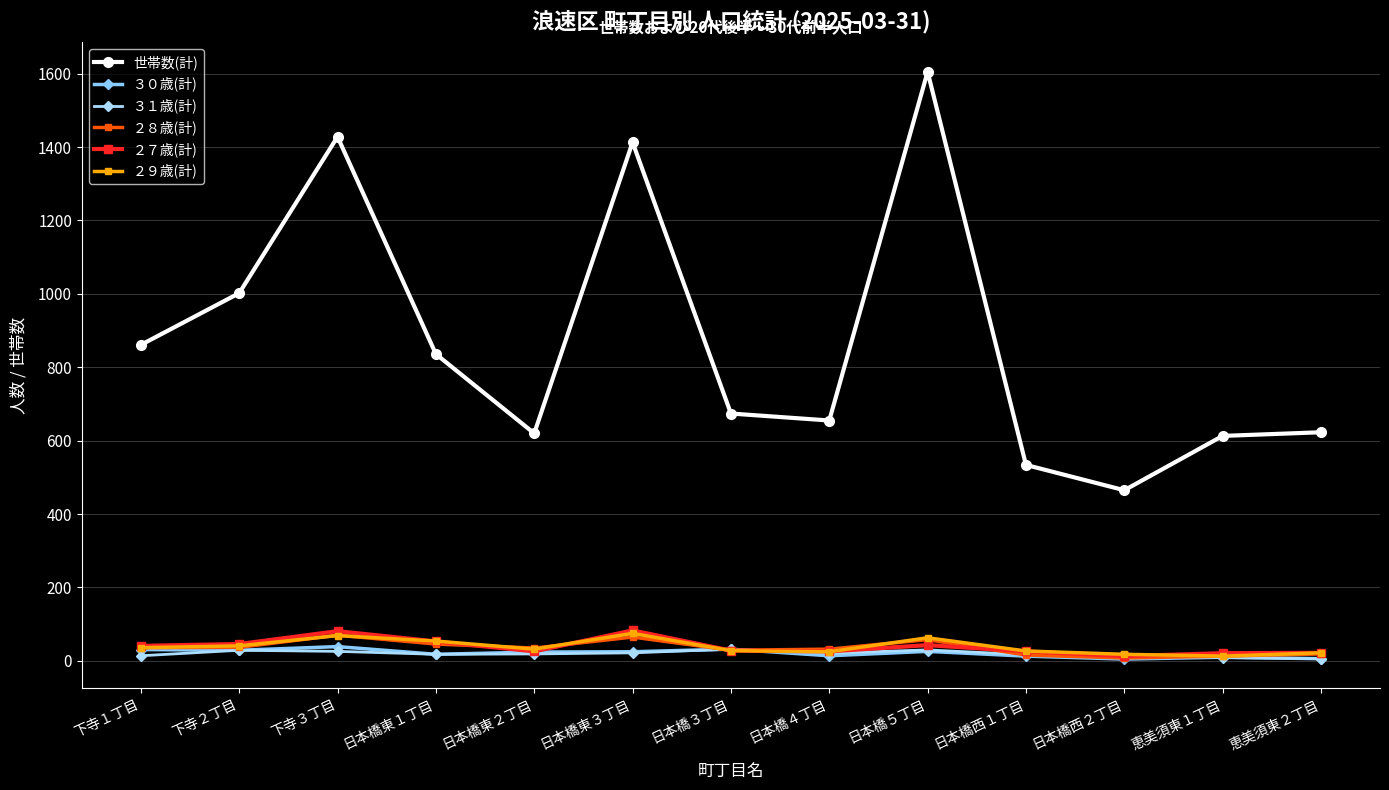

What is the difference between the highest and lowest values at 恵美須東２丁目?

617